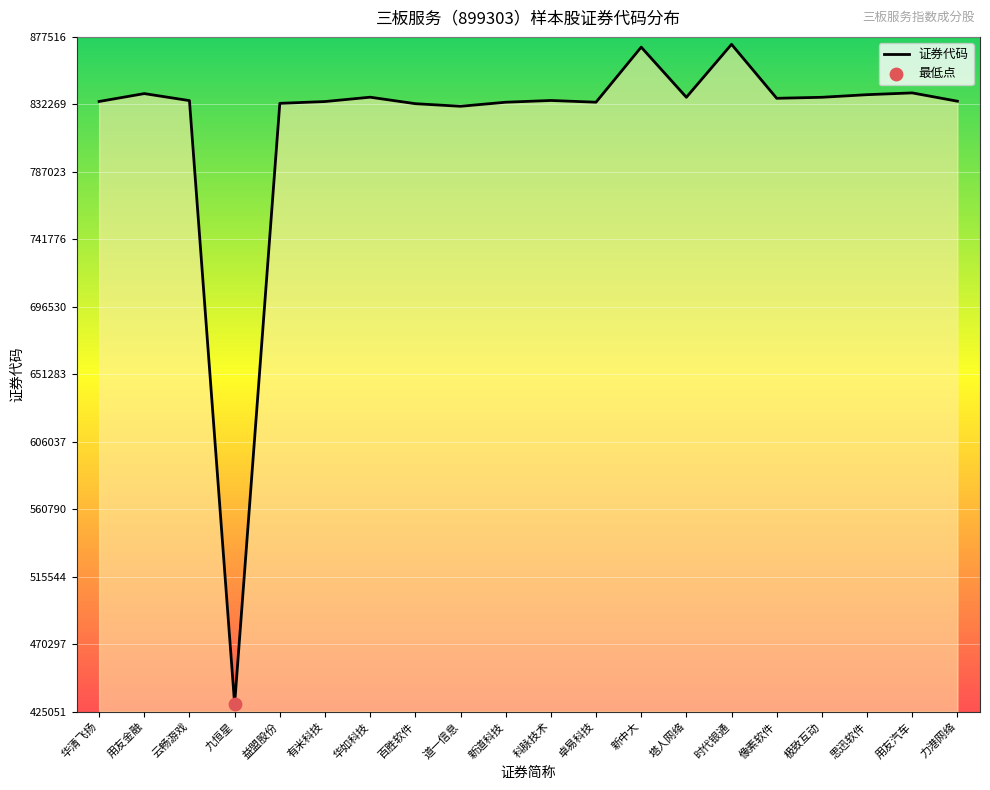

Between 时代银通 and 华如科技, which is larger?

时代银通